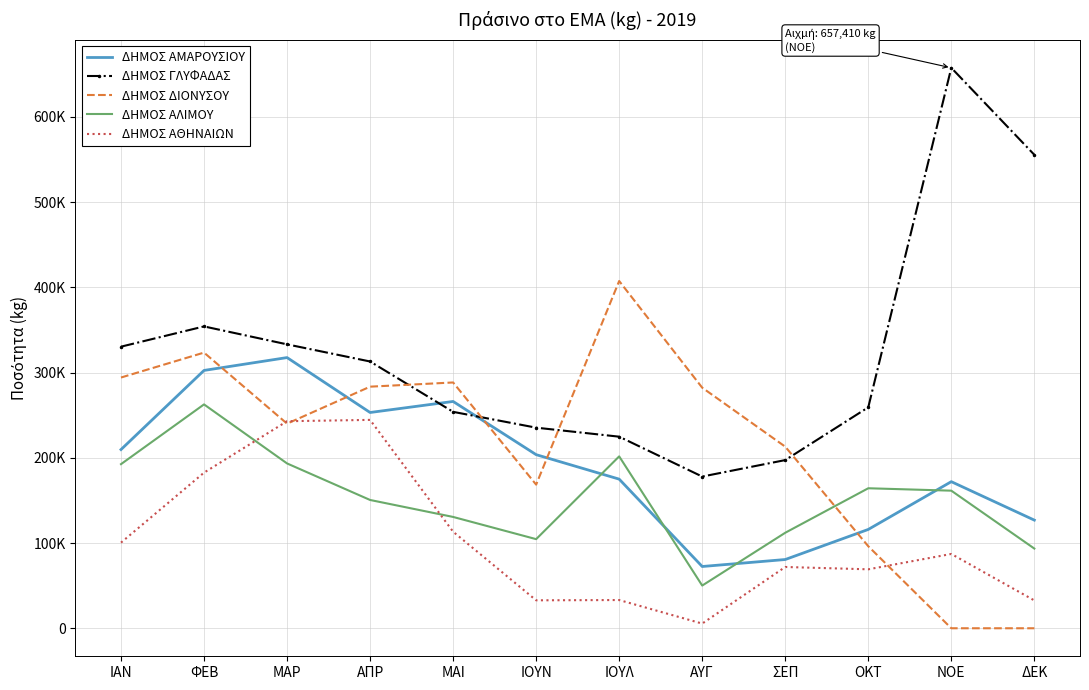

What is the maximum value shown in the chart?

657410